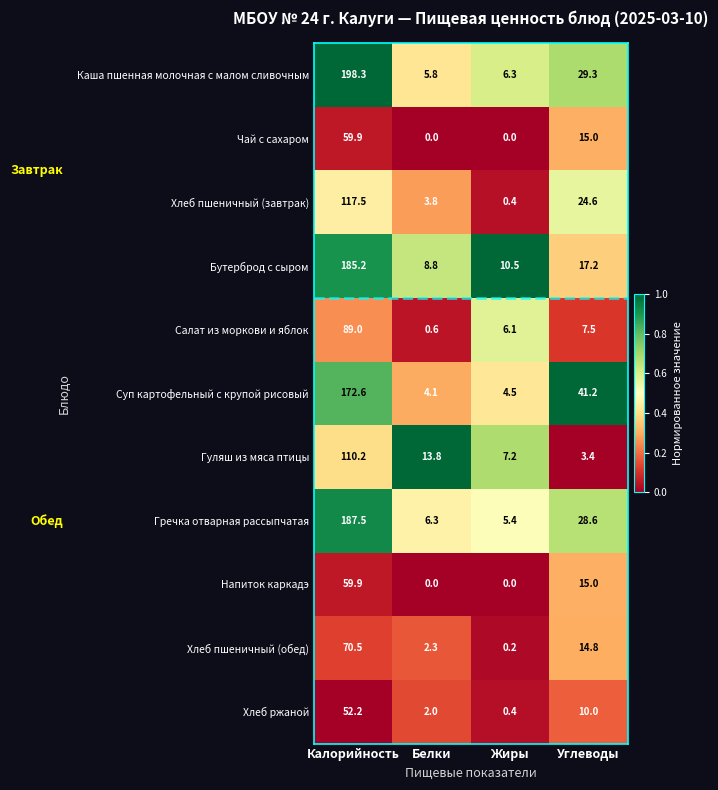

What is the difference between the maximum and minimum values in the Хлеб пшеничный (завтрак) series?

117.1